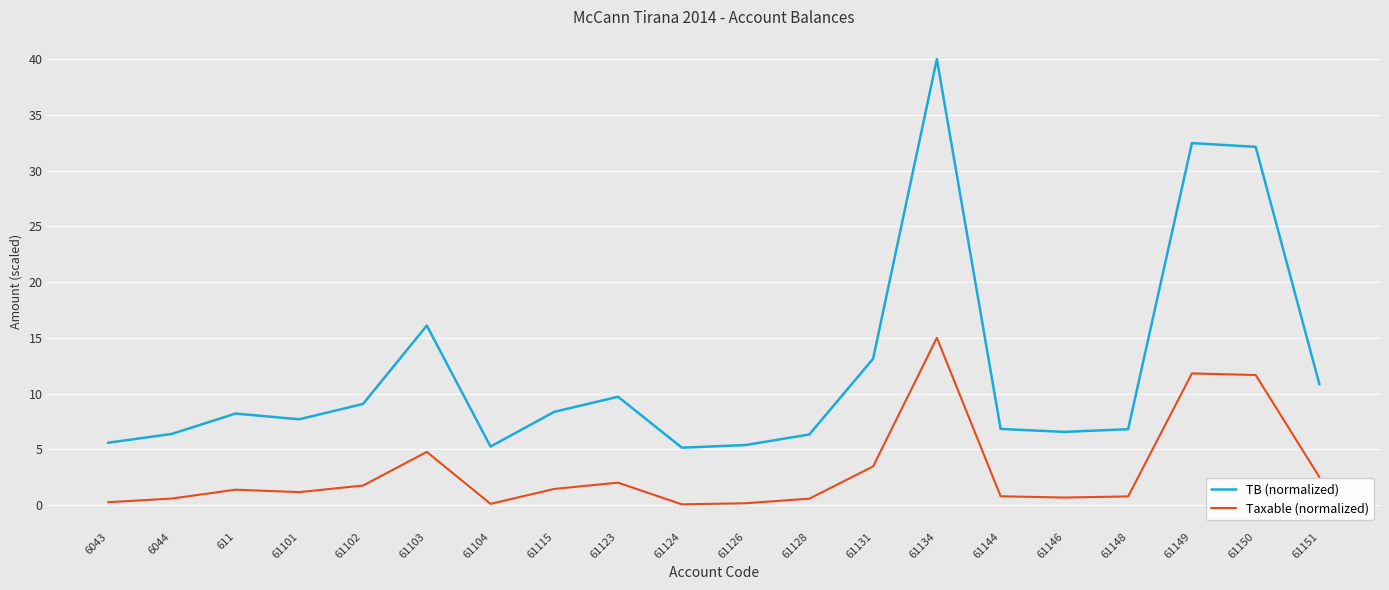

True or false: Taxable (normalized) has more than 1 points higher than both neighbors.

True